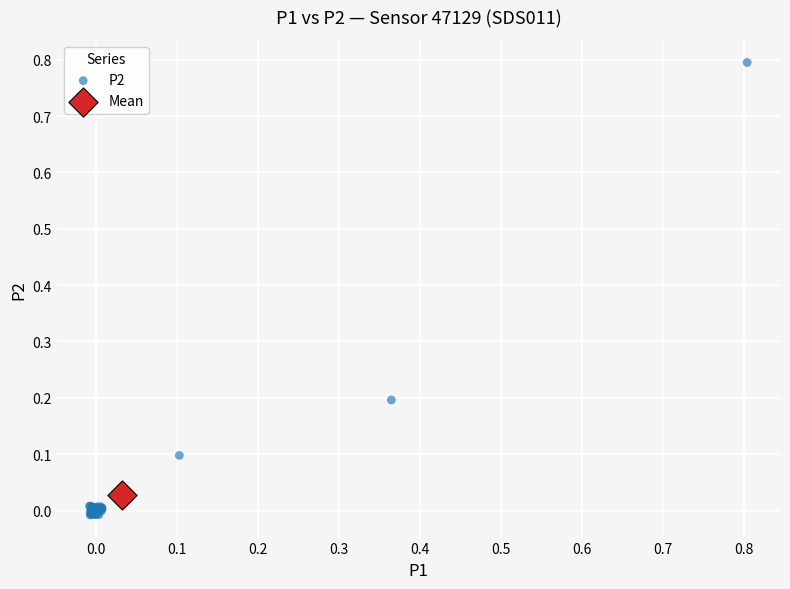

What are all the series names shown in the legend?

P2, Mean